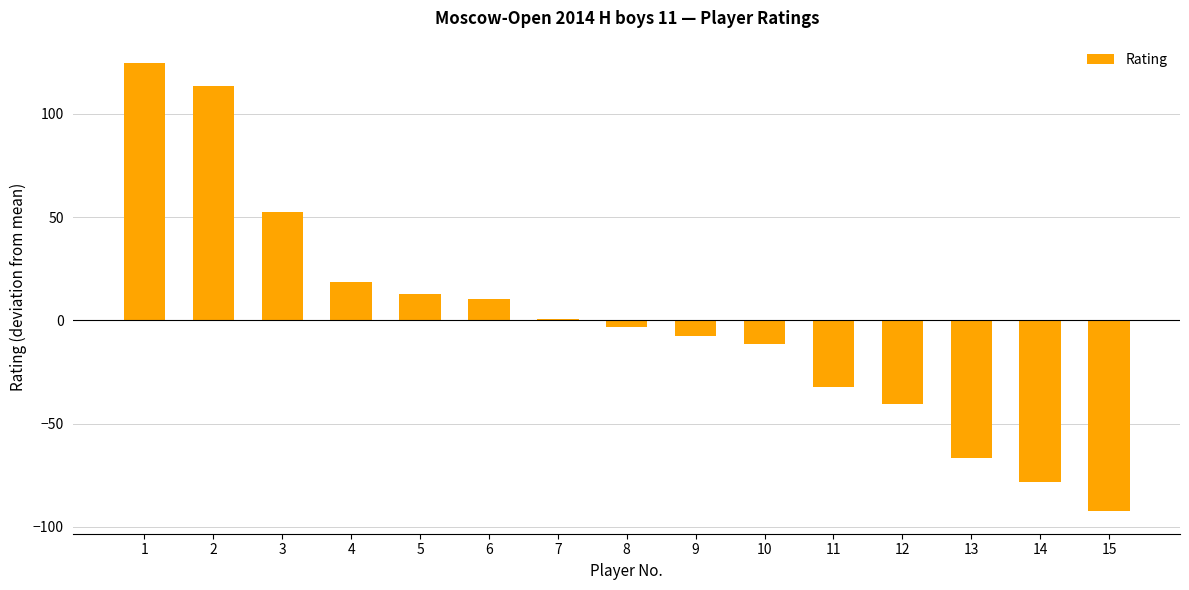

Between 15 and 6, which is larger?

6